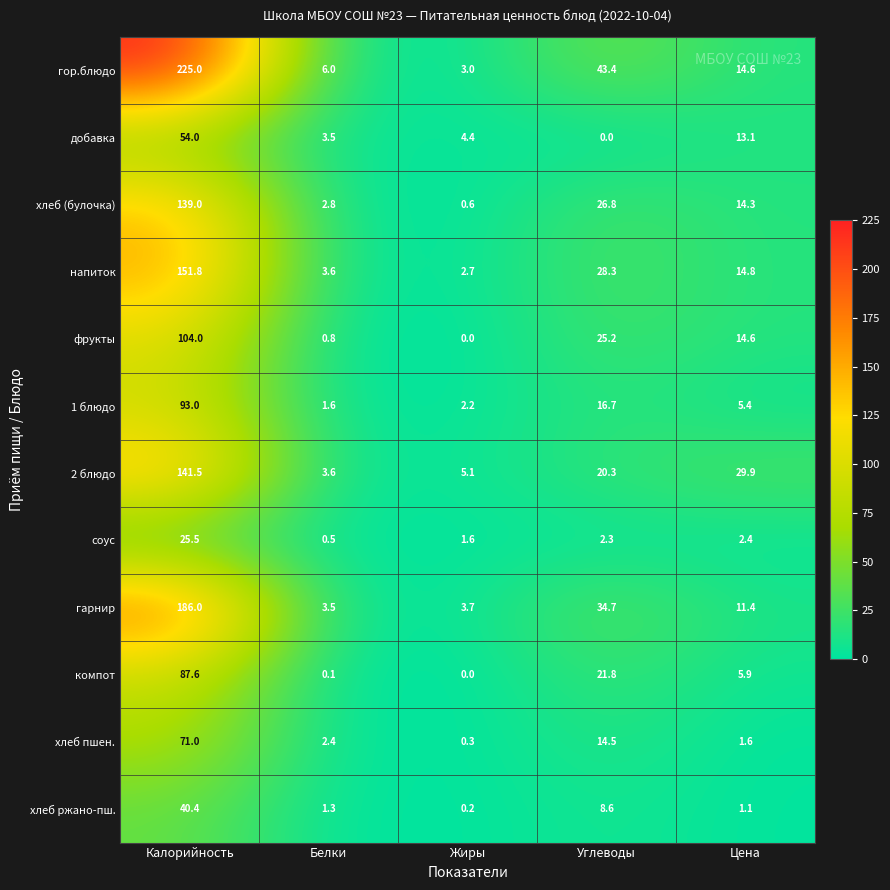

Which series changed the most between Калорийность and Белки?

гор.блюдо